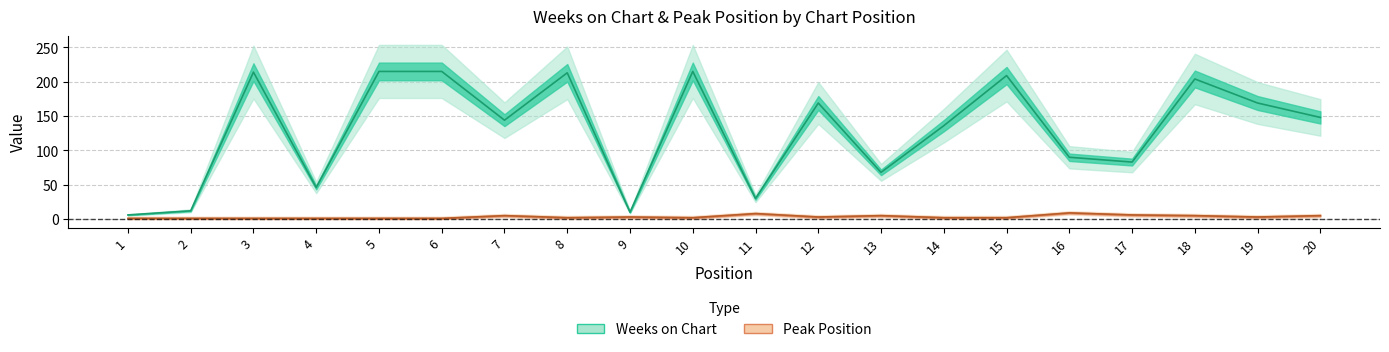

Where is the first local maximum for Weeks on Chart?

3